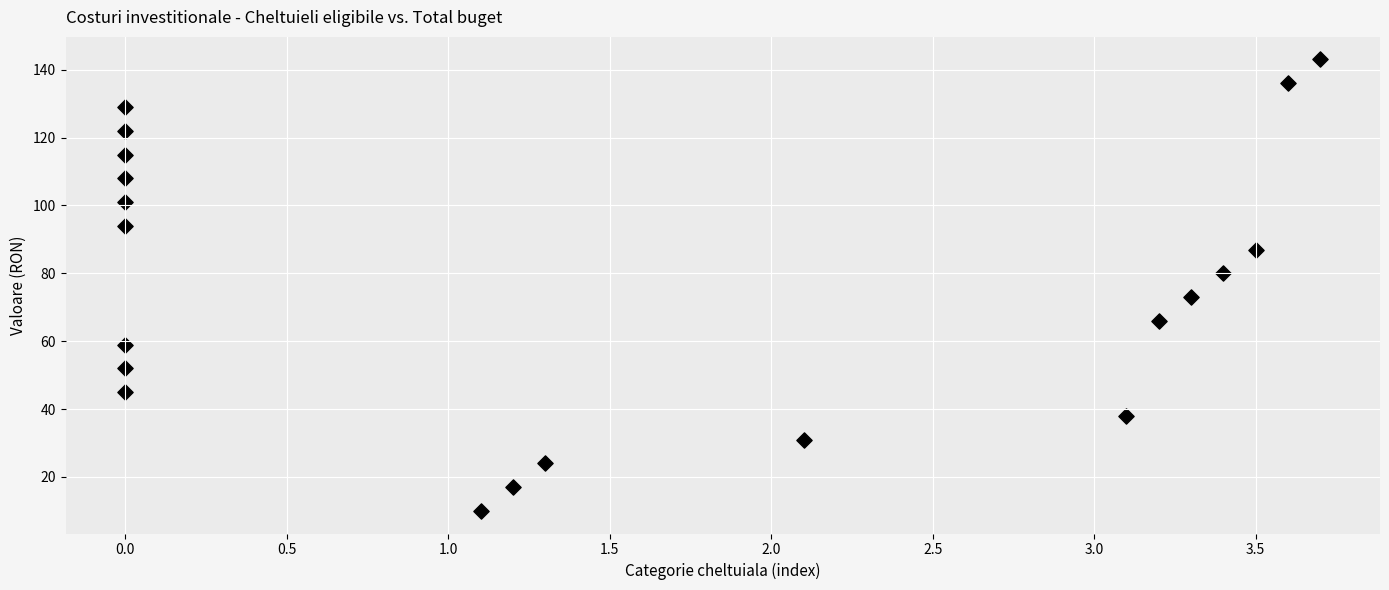

What is the range of Y values (max minus min)?

133